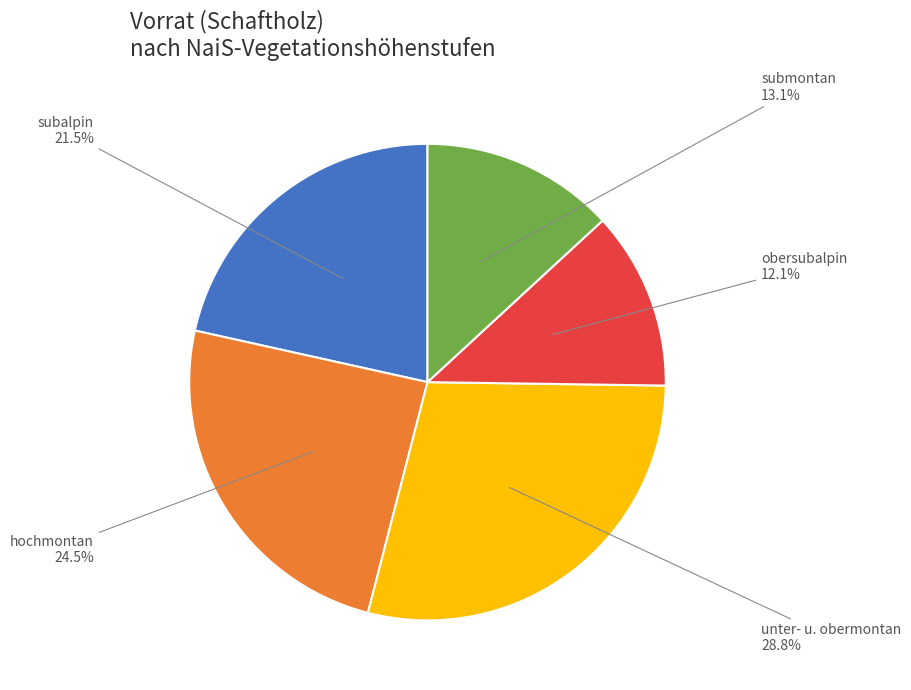

Is there a majority slice in this chart?

No